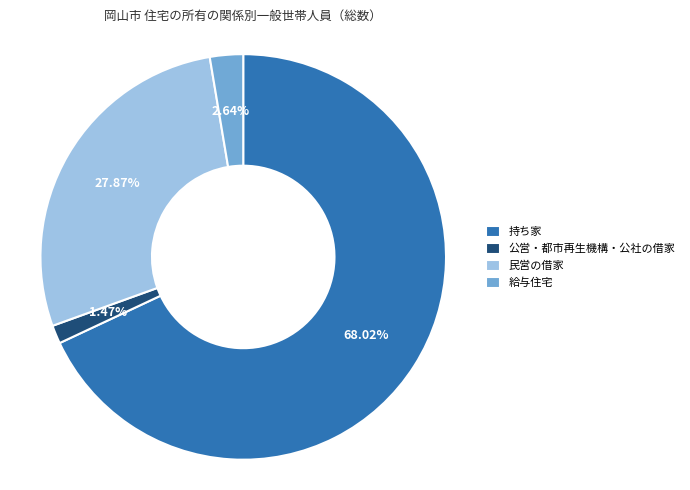

To the nearest percent, what is the average slice percentage?

25%